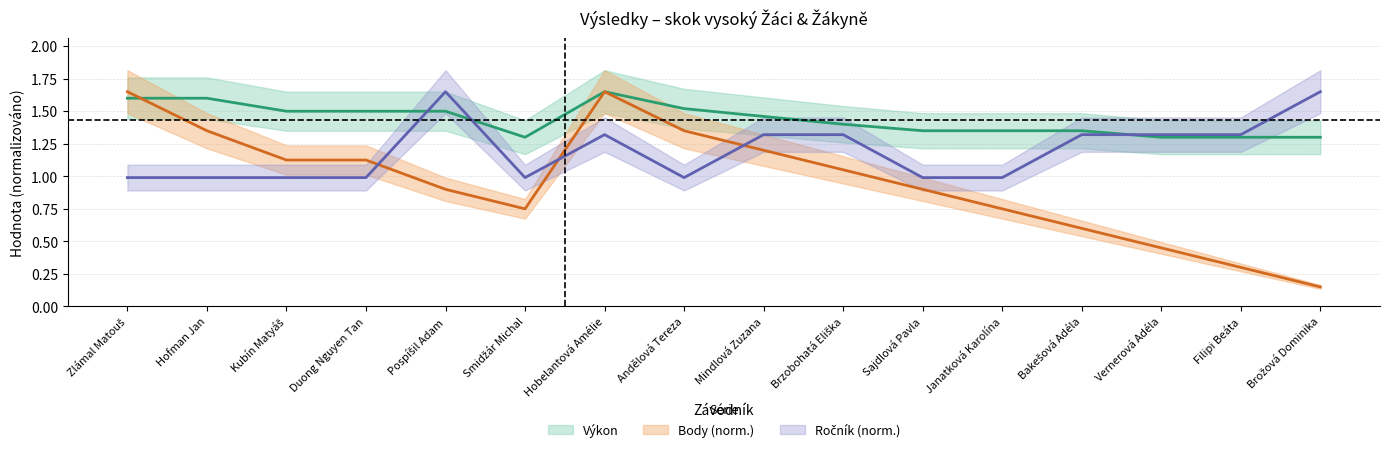

Rank the categories by Ročník value from highest to lowest.

Pospíšil Adam, Brožová Dominika, Hobelantová Amélie, Mindlová Zuzana, Brzobohatá Eliška, Bakešová Adéla, Vernerová Adéla, Filipi Beáta, Zlámal Matouš, Hofman Jan, Kubín Matyáš, Duong Nguyen Tan, Smidžár Michal, Andělová Tereza, Sajdlová Pavla, Janatková Karolína